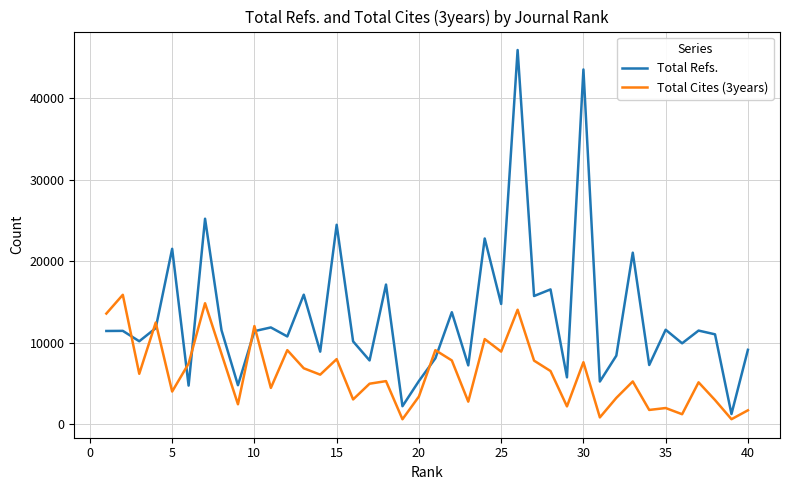

Which series has the widest spread of values?

Total Refs.